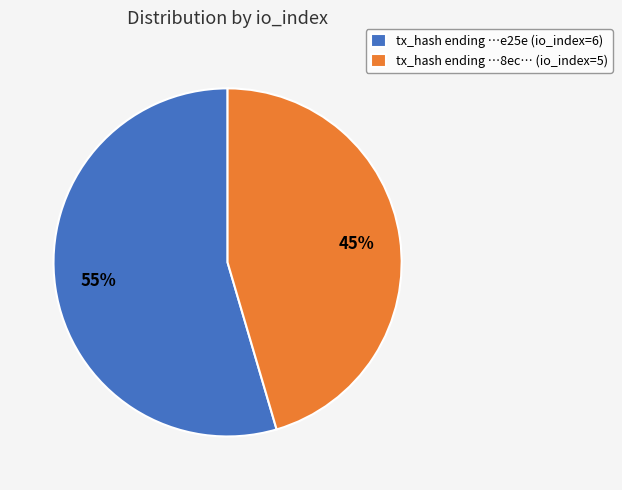

How many slices are in this pie chart?

2